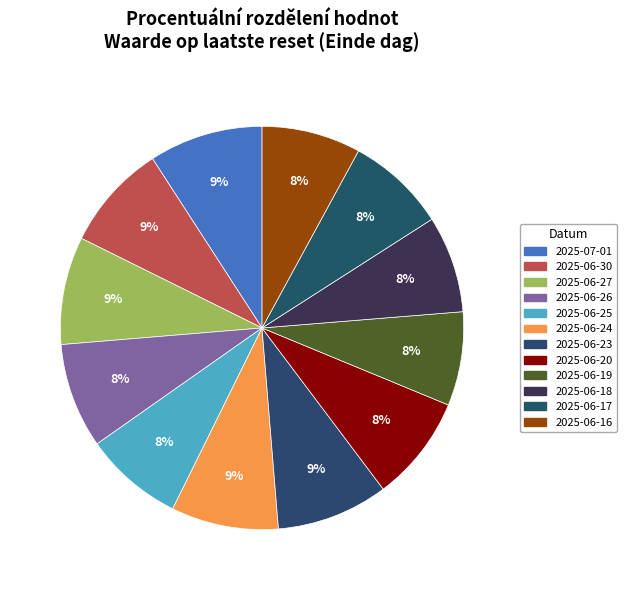

How many slices are in this pie chart?

12